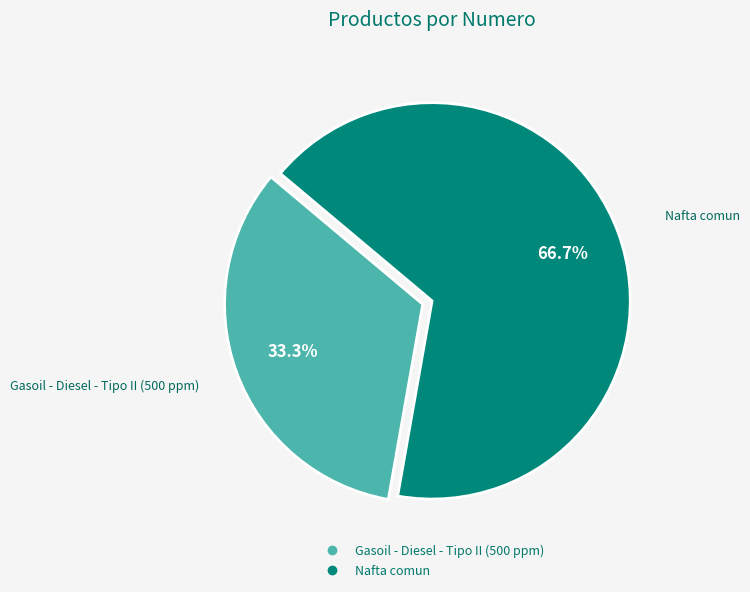

How many slices are in this pie chart?

2